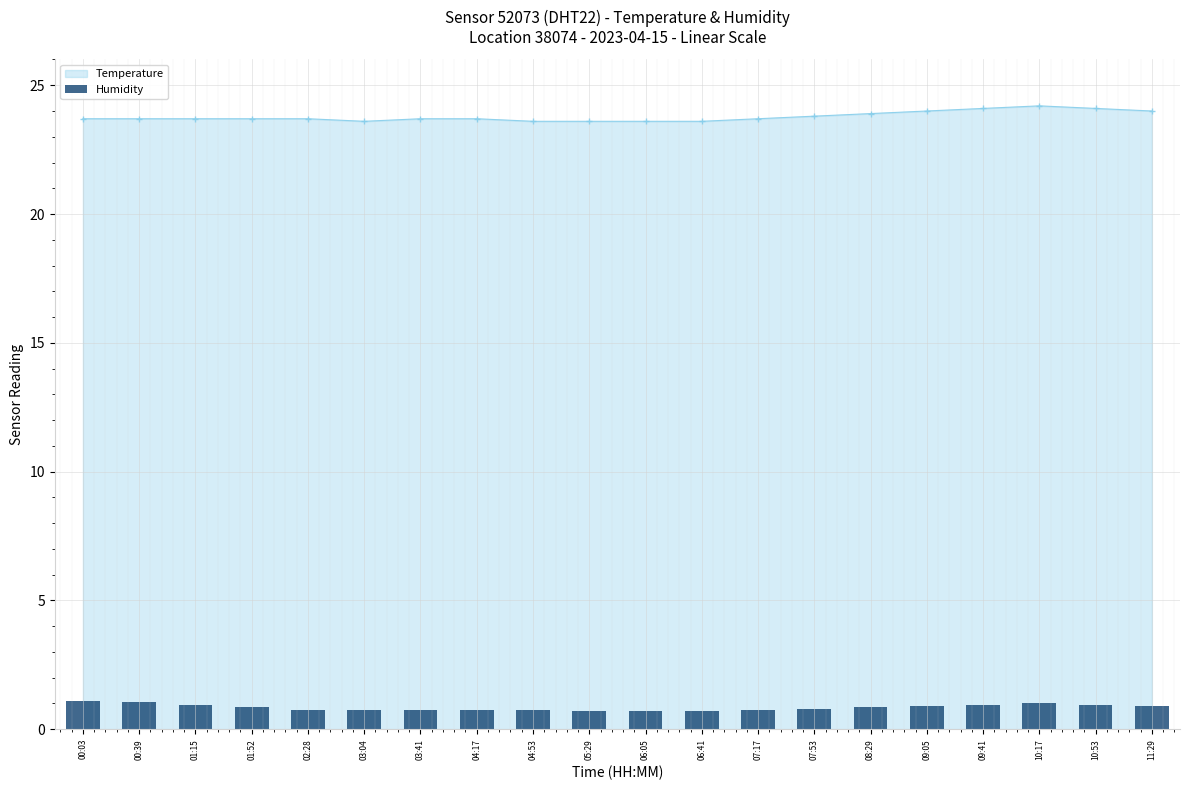

What position from the right is 09:05?

5